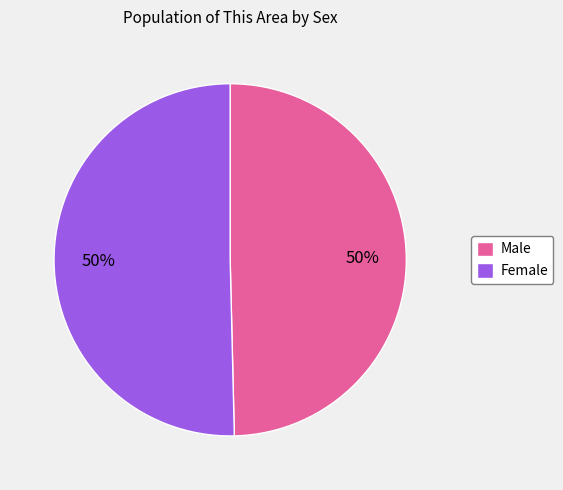

To the nearest percent, what percentage of the pie is Female?

50%